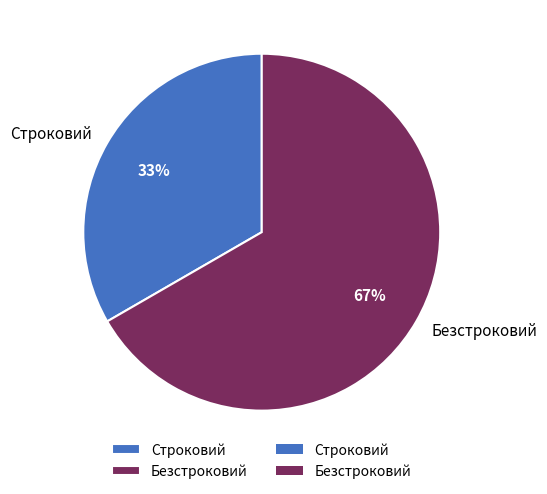

Which slice is the smallest?

Строковий